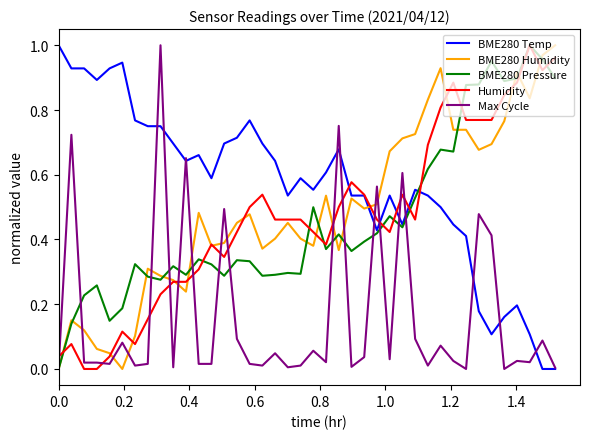

Which series has the largest total across all categories?

BME280 Temp